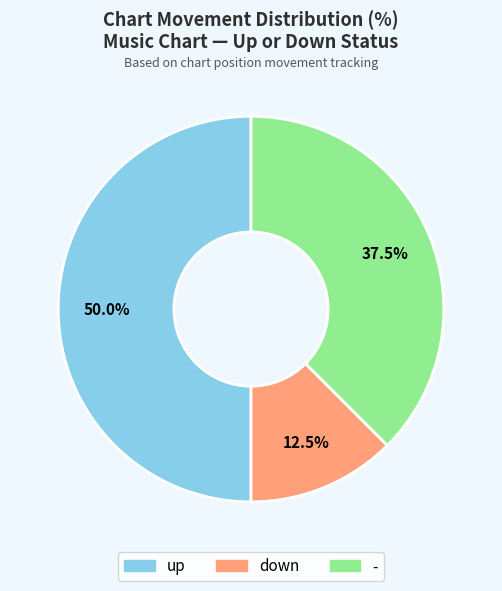

Between down and up, which is larger?

up